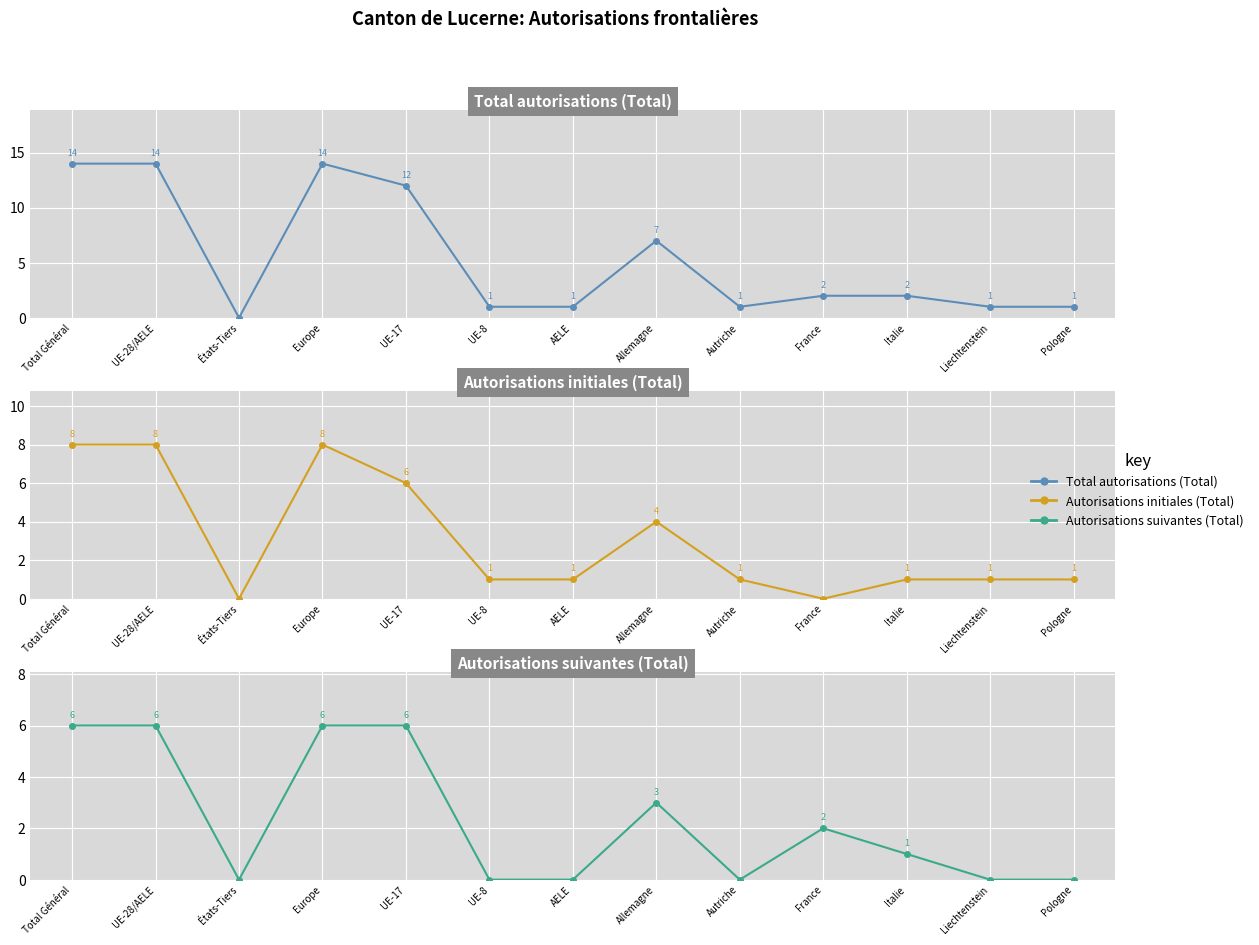

At which label is Autorisations initiales (Total) closest to 4?

Allemagne